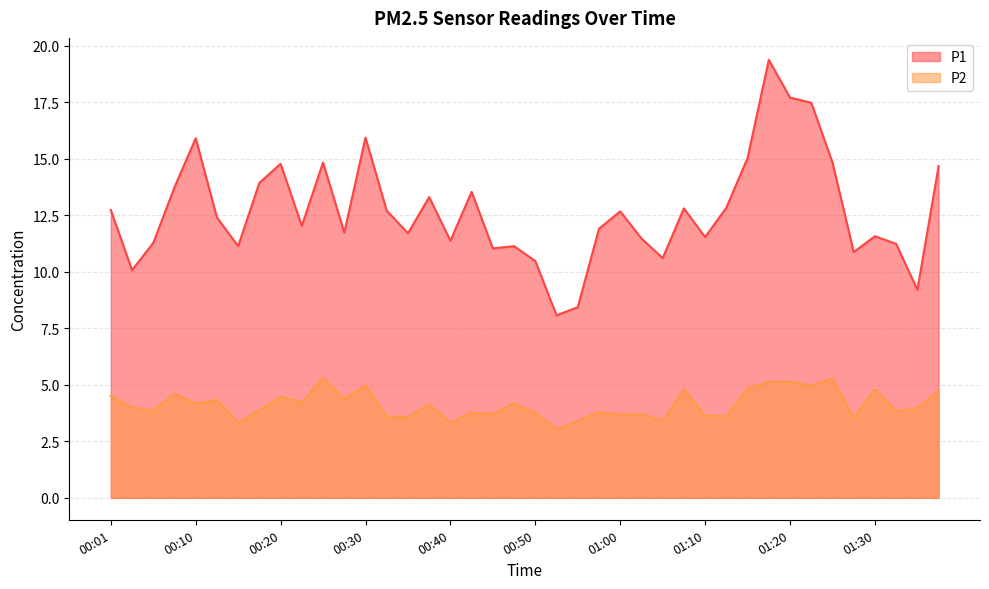

Between 01:32 and 01:37, which series saw the biggest shift?

P1